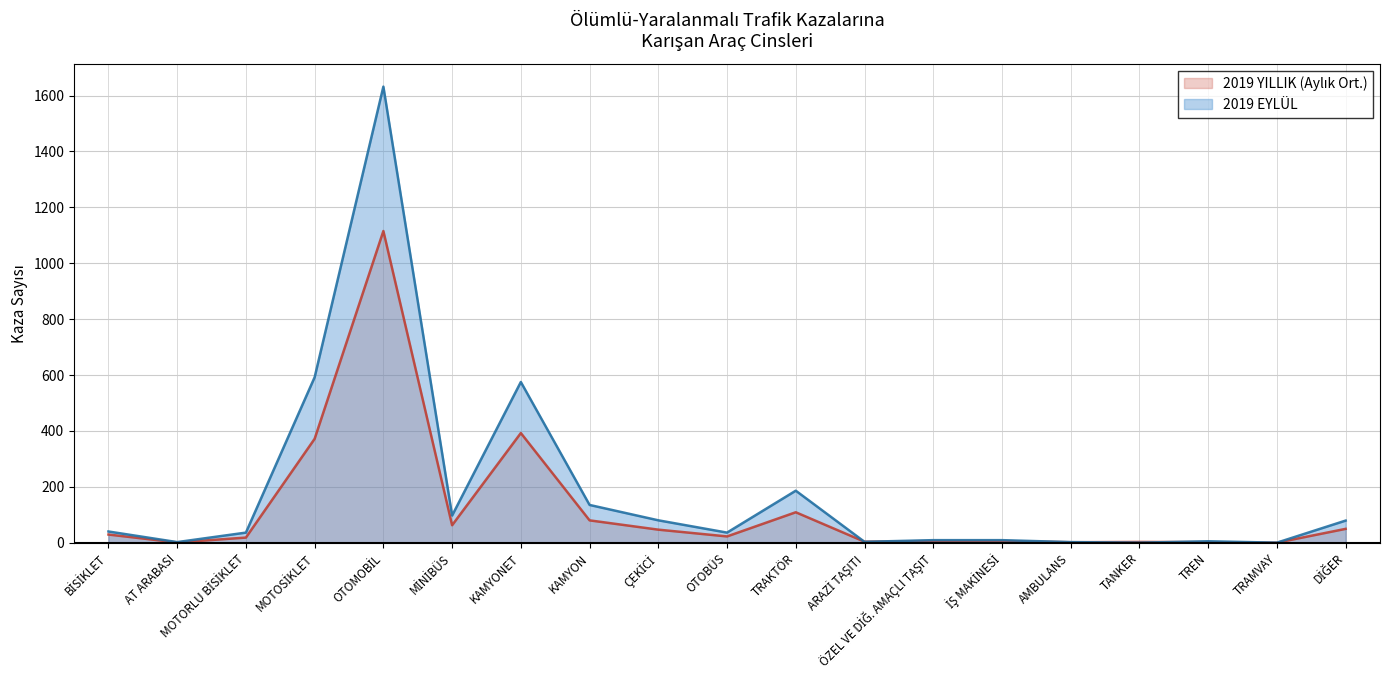

Where is 2019 EYLÜL nearest to the value 816?

MOTOSİKLET